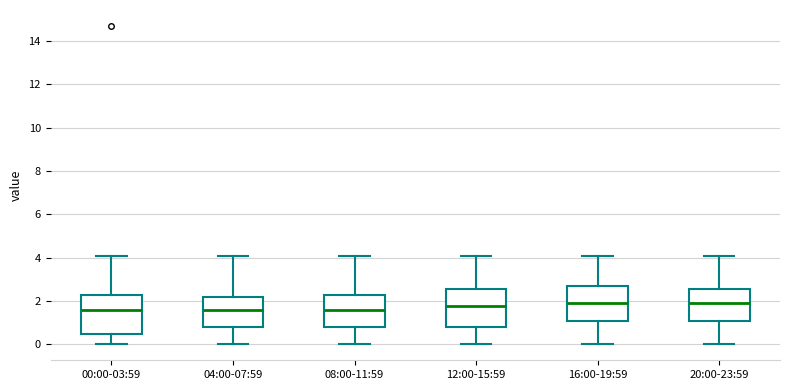

Reading left to right, read every box against the y-axis: the position of its median line, the range the box covers, and the ends of its whiskers. The values are not printed on the chart, so give them approximately, as read against the axis.

00:00-03:59: median 1.6, box 0.6 to 2.2, whiskers 0.0 to 4.2
04:00-07:59: median 1.6, box 0.8 to 2.2, whiskers 0.0 to 4.2
08:00-11:59: median 1.6, box 0.8 to 2.2, whiskers 0.0 to 4.2
12:00-15:59: median 1.8, box 0.8 to 2.6, whiskers 0.0 to 4.2
16:00-19:59: median 2.0, box 1.2 to 2.8, whiskers 0.0 to 4.2
20:00-23:59: median 2.0, box 1.2 to 2.6, whiskers 0.0 to 4.2